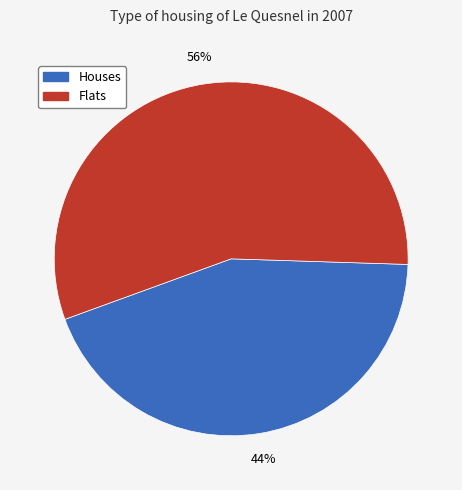

Does any single category account for the majority?

Yes